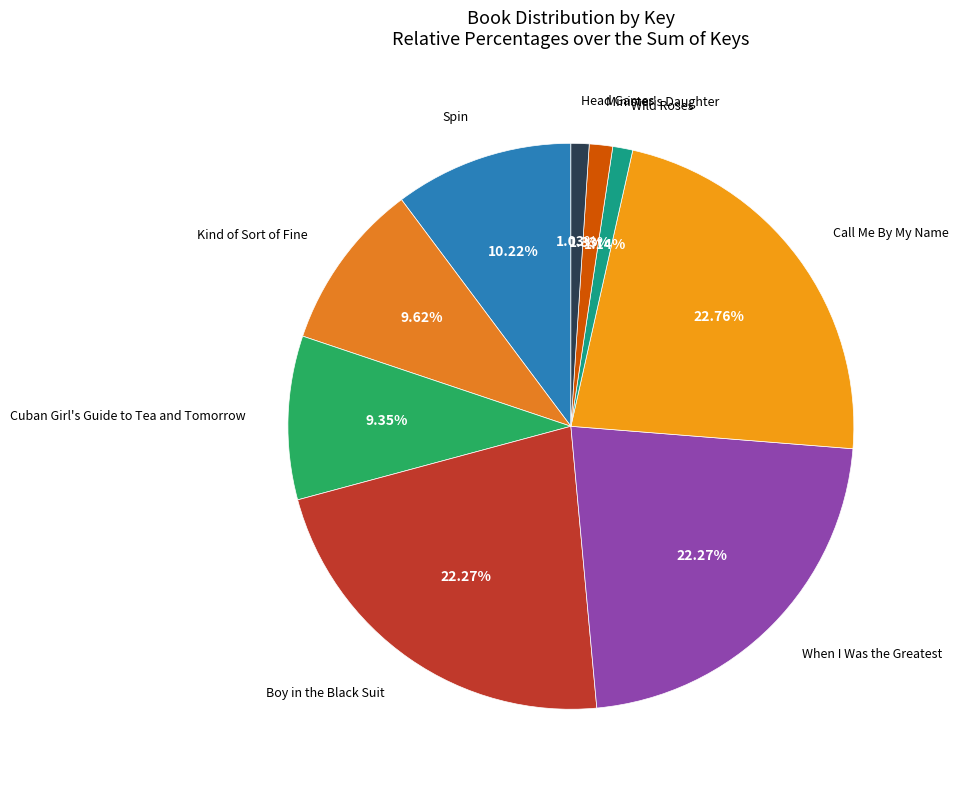

Is there a majority slice in this chart?

No